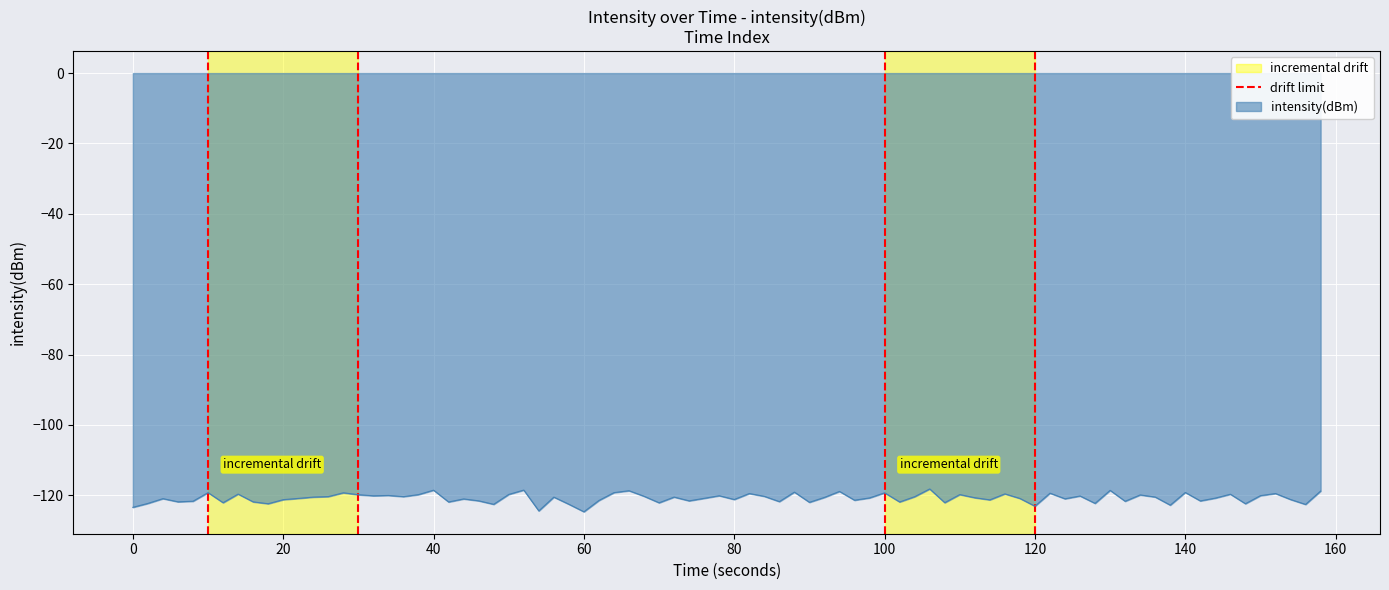

What is the maximum value for intensity(dBm)?

-118.2